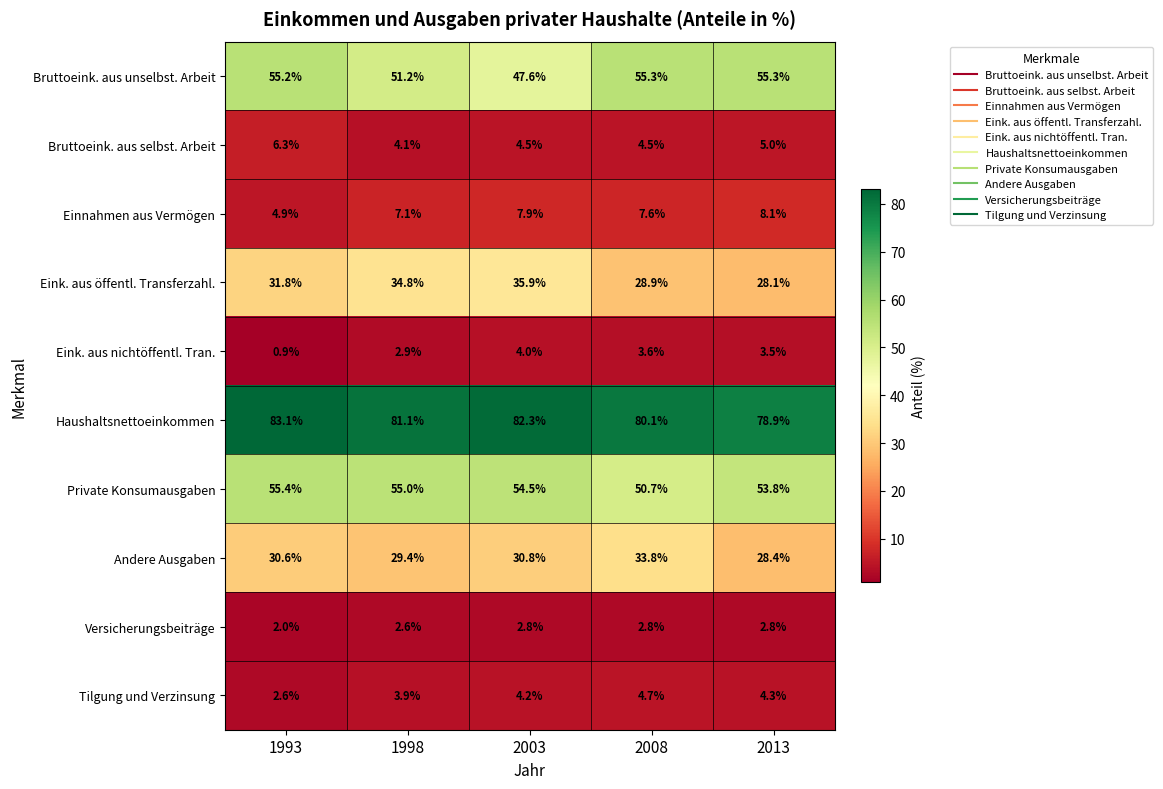

Which series has the largest total across all categories?

Haushaltsnettoeinkommen